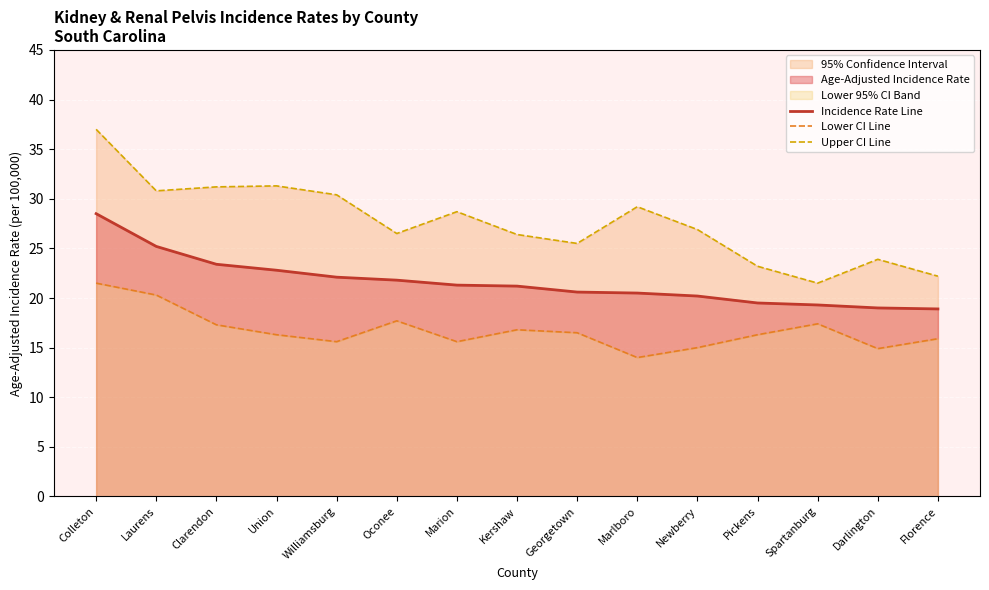

Is the value of Incidence Rate Line at Union greater than the value of Lower CI Line at Newberry?

Yes